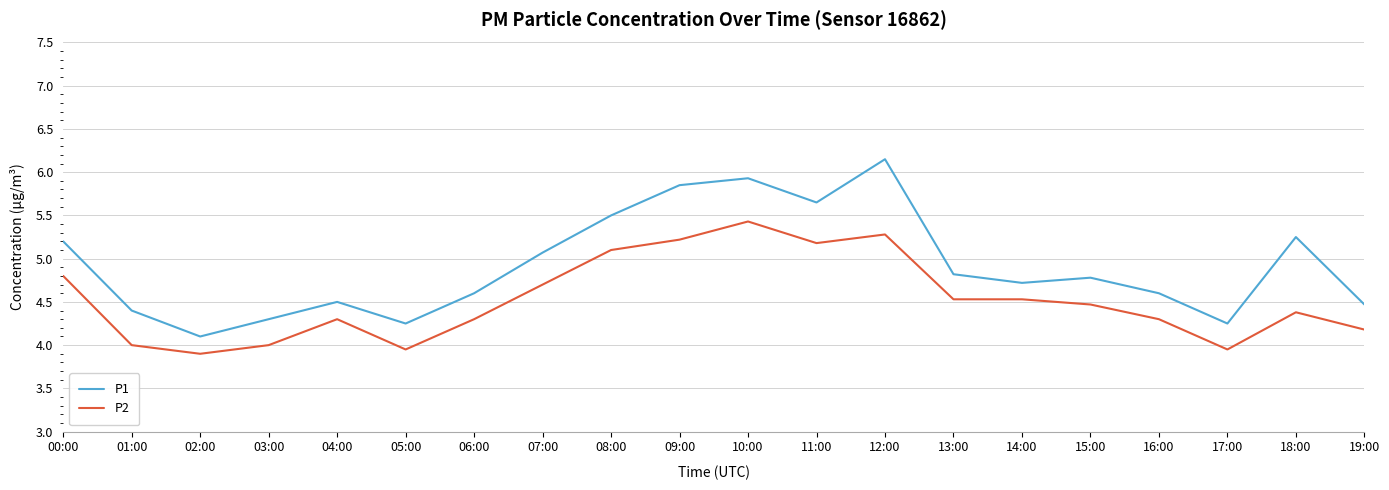

What position from the right is 19:00?

1